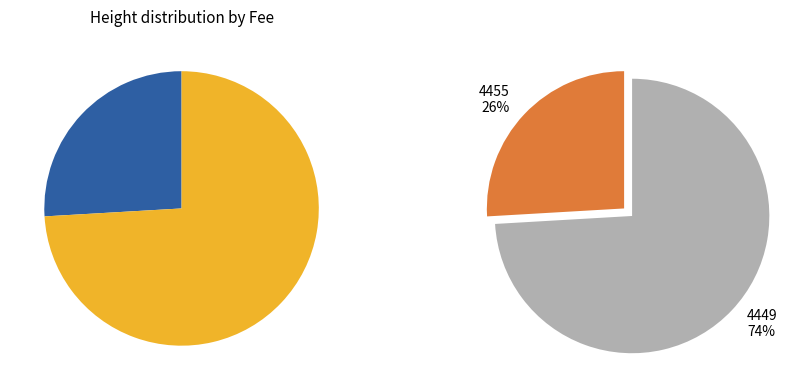

Which category has the biggest portion of the pie?

4449